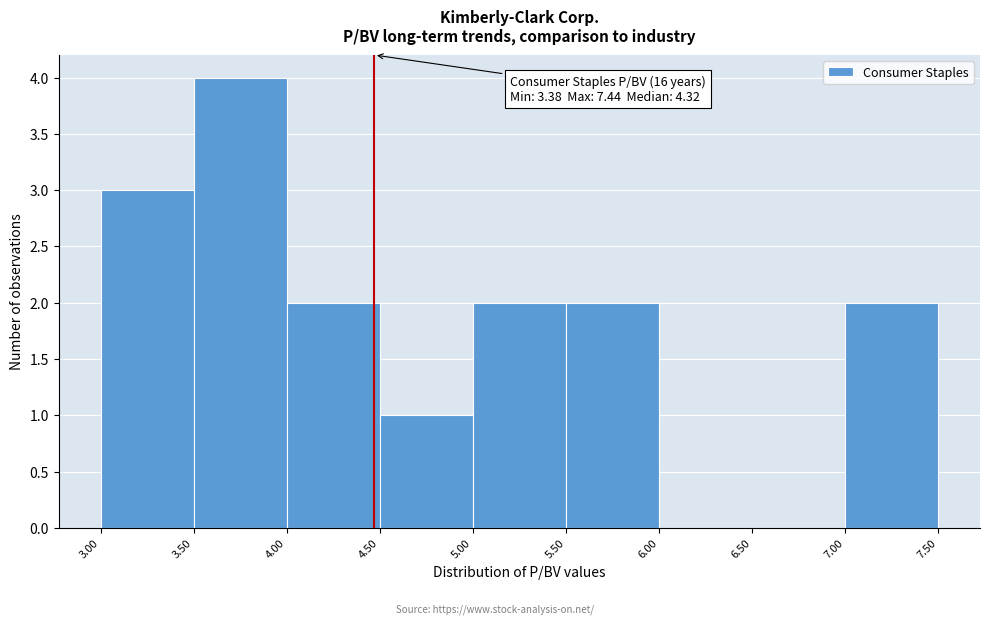

Over which range of the x-axis is the bar tallest?

3.50 to 4.00